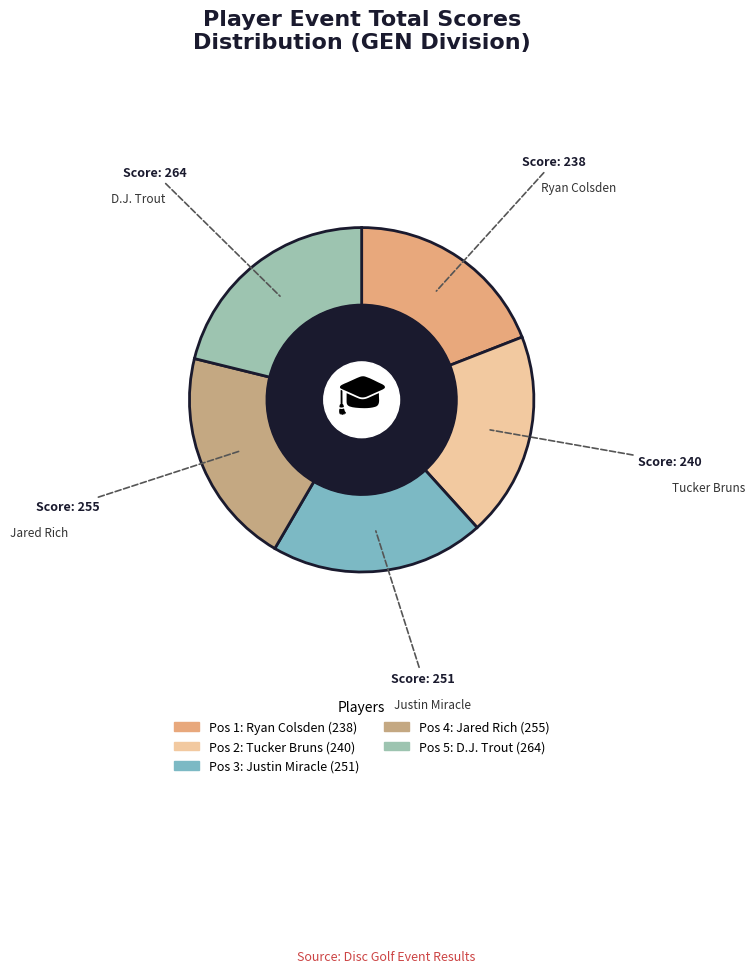

The Justin Miracle slice represents 20% of the pie. True or false?

True